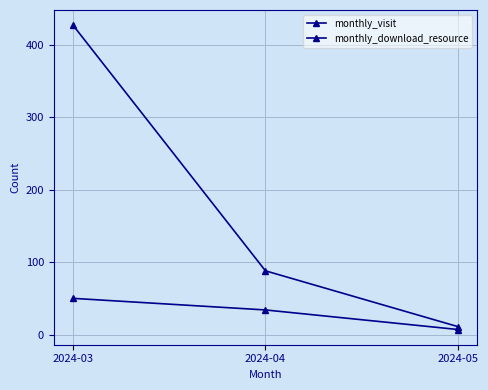

What is the spread (max minus min) of values at 2024-04?

54